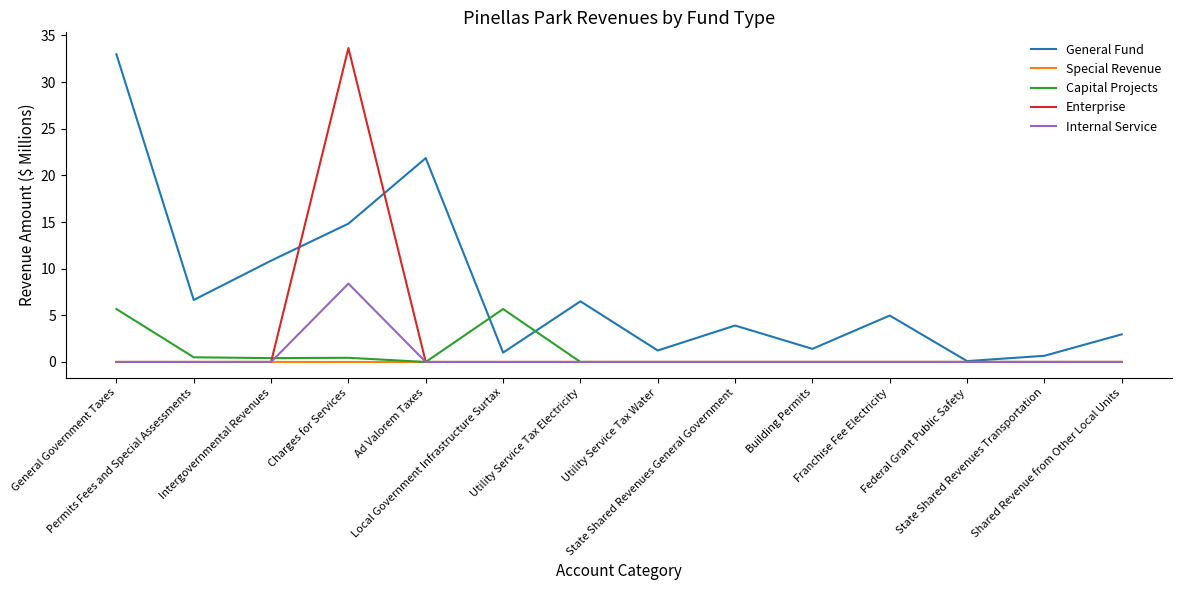

What are all the series names shown in the legend?

General Fund, Special Revenue, Capital Projects, Enterprise, Internal Service